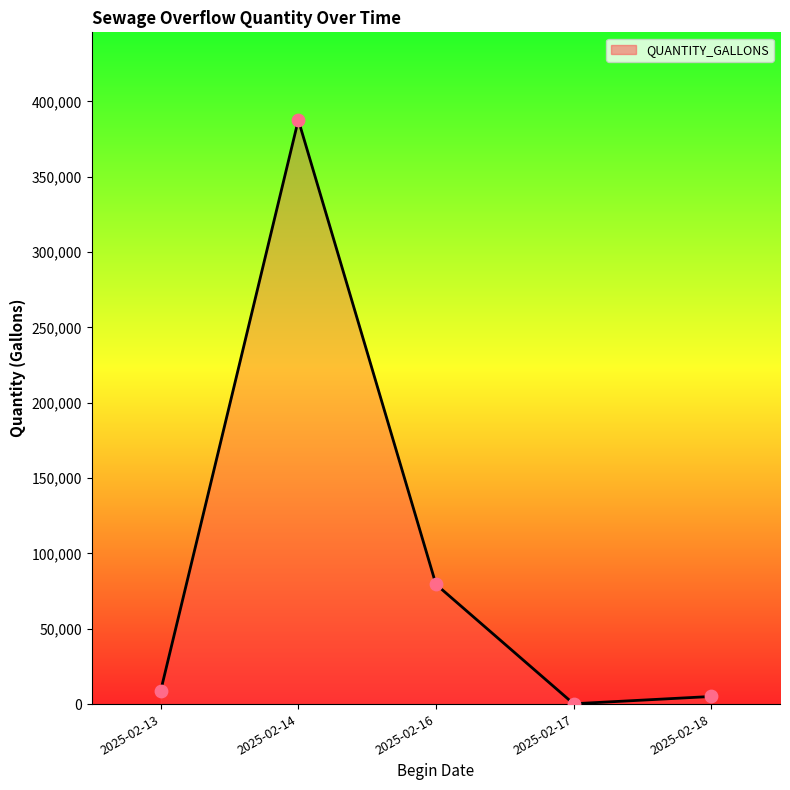

Between 2025-02-16 and 2025-02-13, which is larger?

2025-02-16